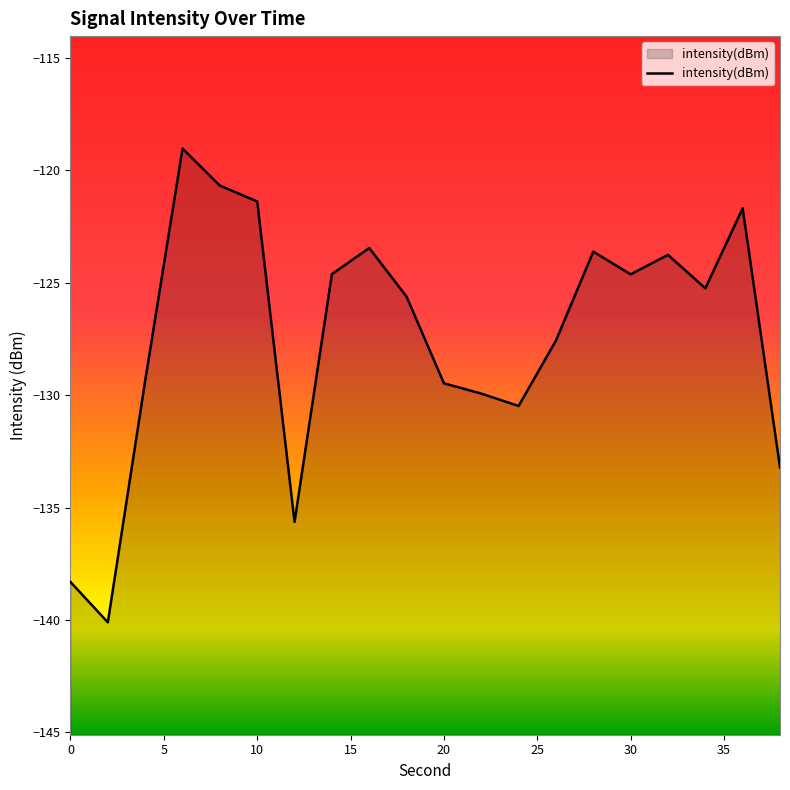

Does the chart display data point markers on the line(s)?

No